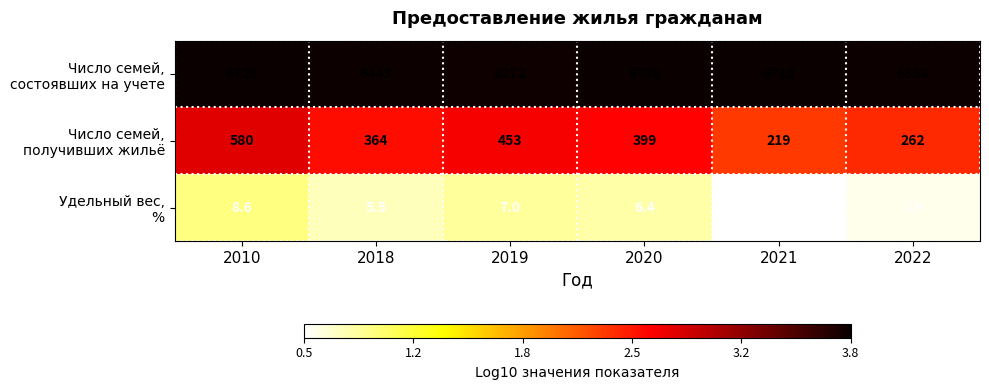

What is the maximum value shown in the chart?

6738.0